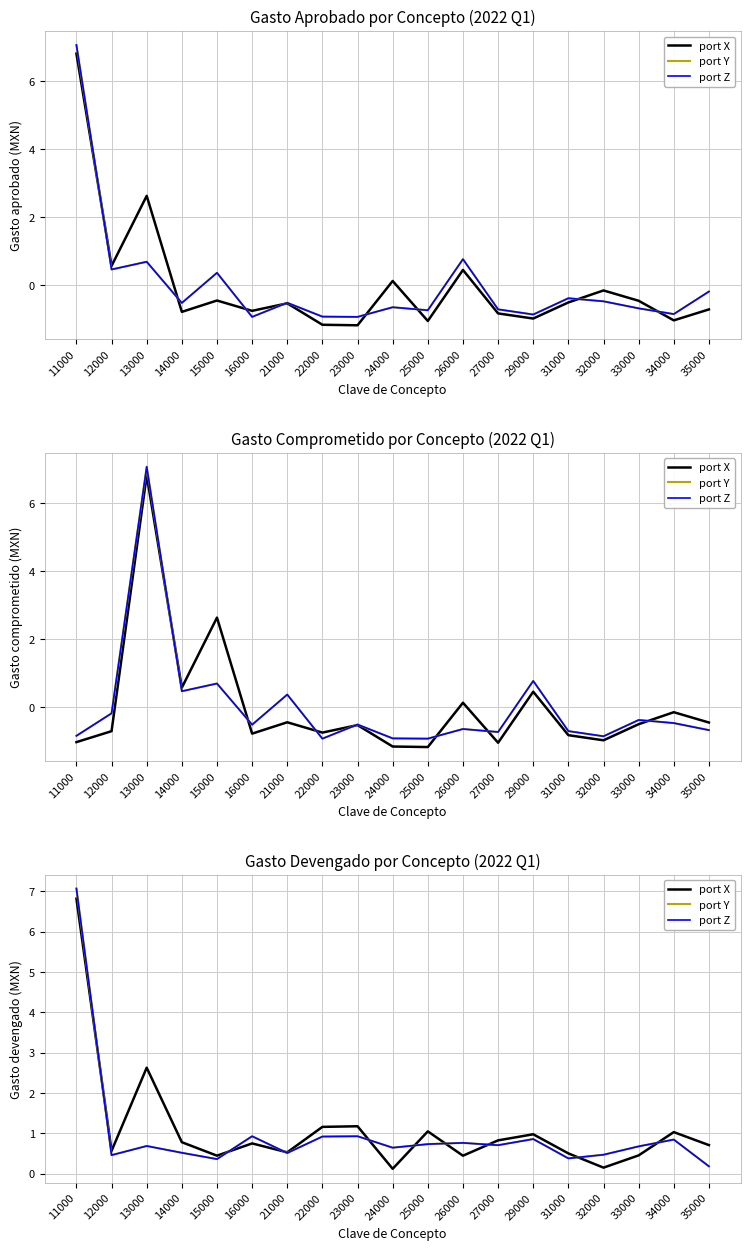

What is the maximum value shown in the chart?

7.1